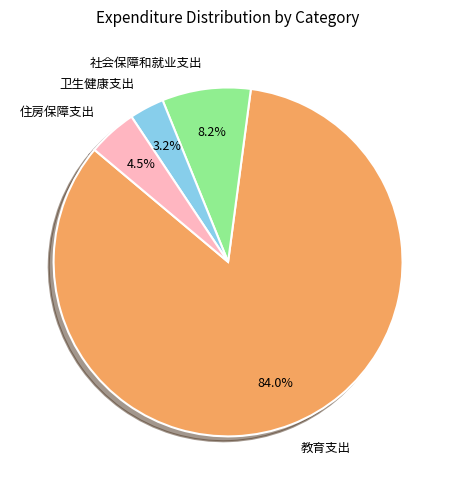

To the nearest percent, what is the combined percentage of 住房保障支出 and 教育支出?

89%